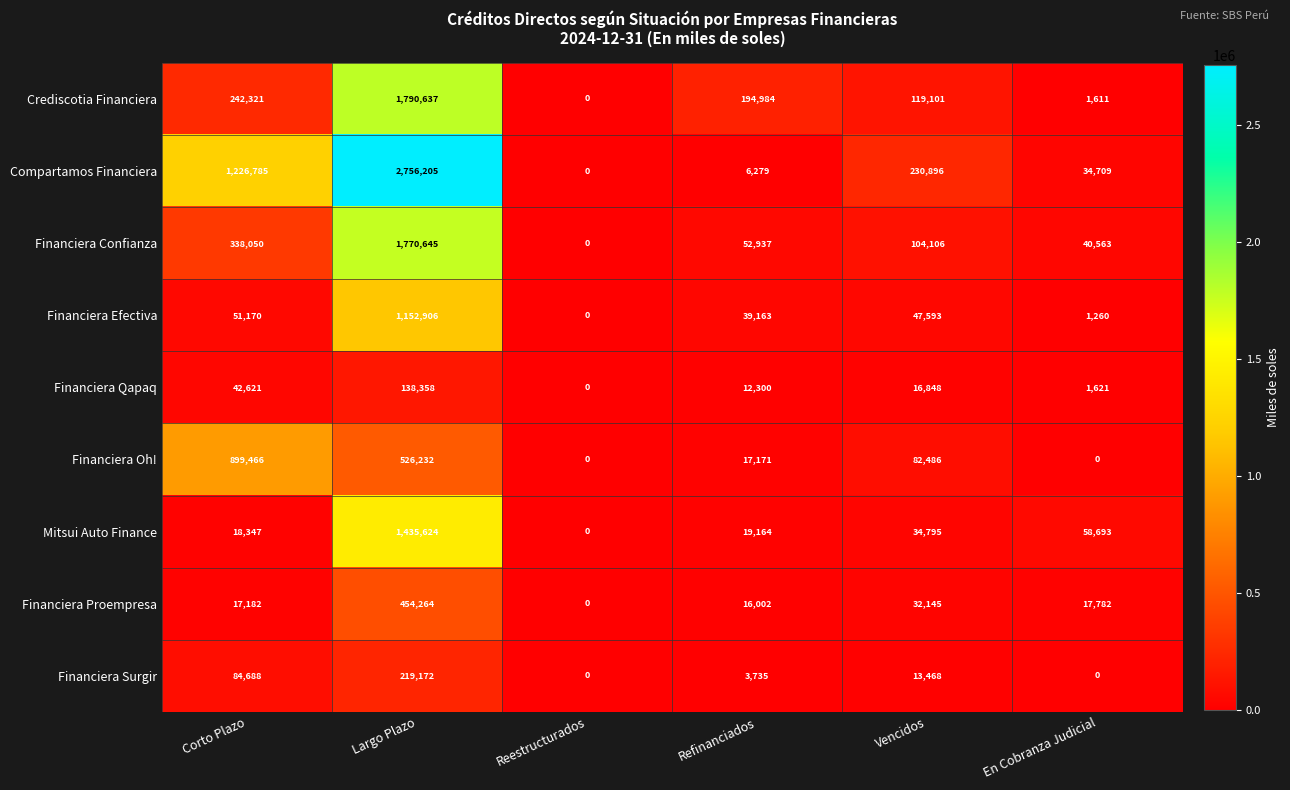

How many values in Financiera Efectiva are above zero?

5